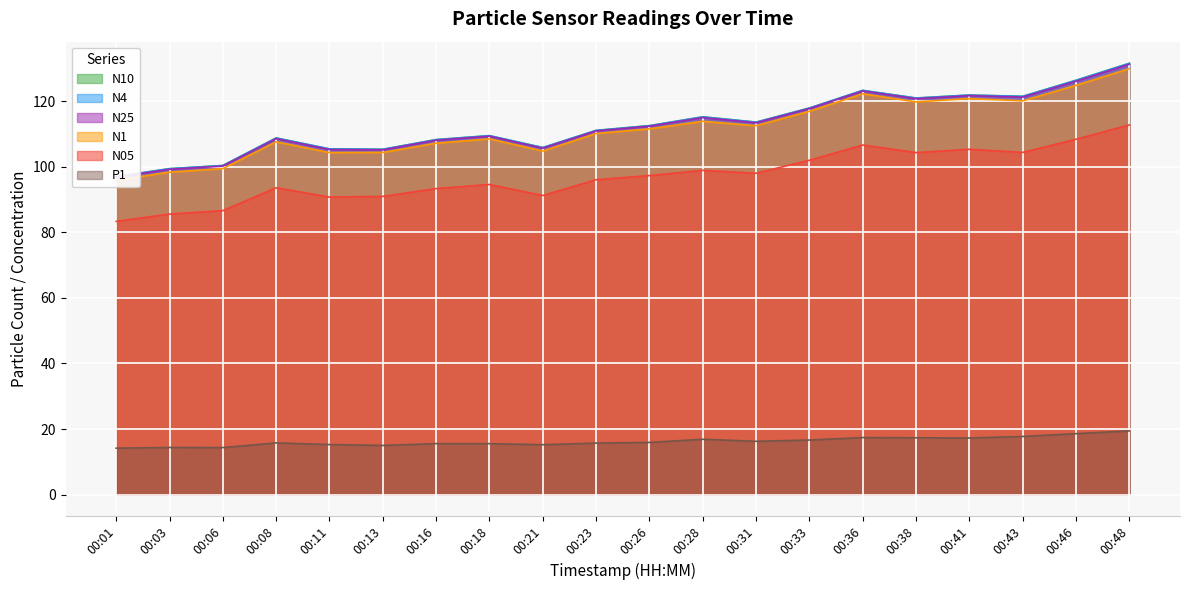

True or false: N10 and N1 cross at least once.

False